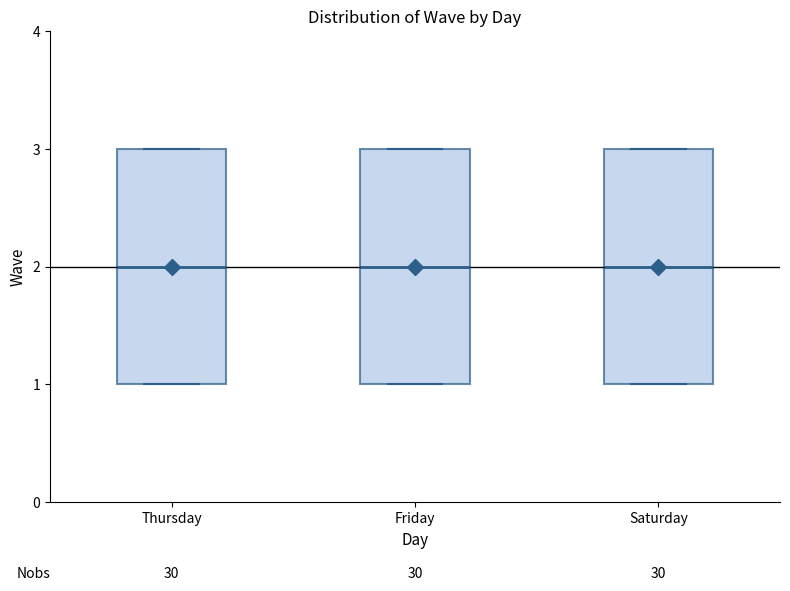

Reading left to right, transcribe this box plot: for each box, give where its median line is, the range the box spans, and where its two whiskers end, as read against the y-axis. The values are not printed on the chart, so give them approximately, as read against the axis.

Thursday: median 2, box 1 to 3, whiskers 1 to 3
Friday: median 2, box 1 to 3, whiskers 1 to 3
Saturday: median 2, box 1 to 3, whiskers 1 to 3